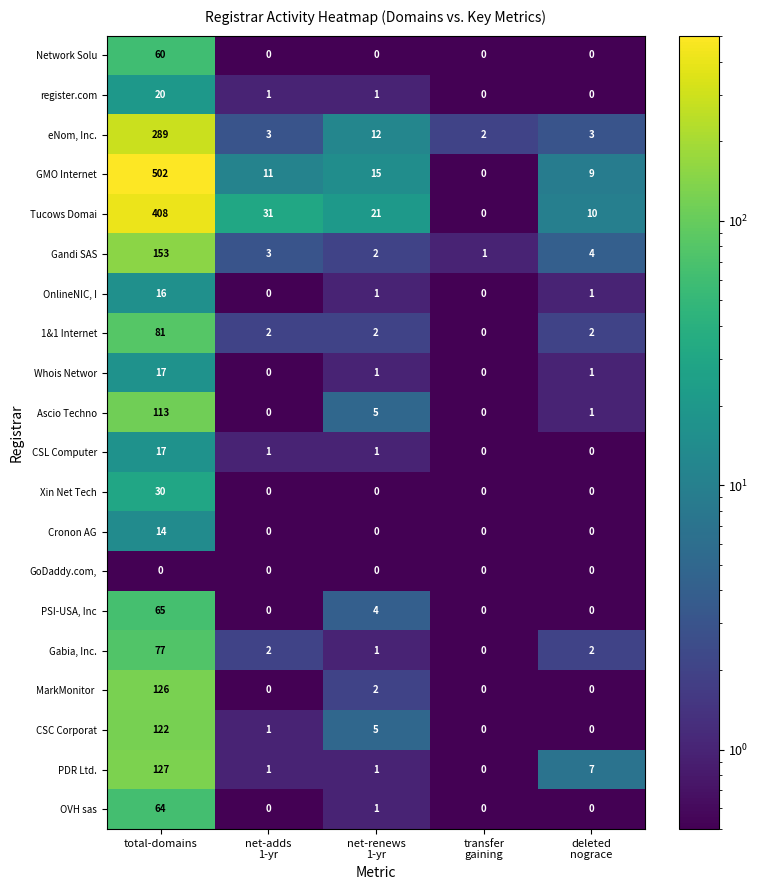

Which series has the largest range (max minus min)?

GMO Internet